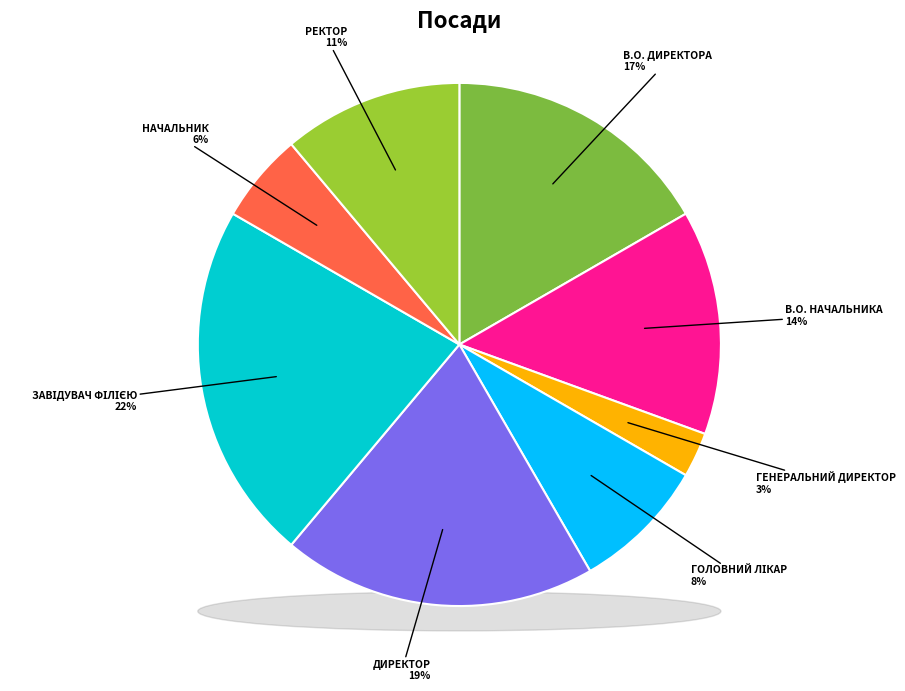

To the nearest percent, what percentage of the pie is Начальник?

6%